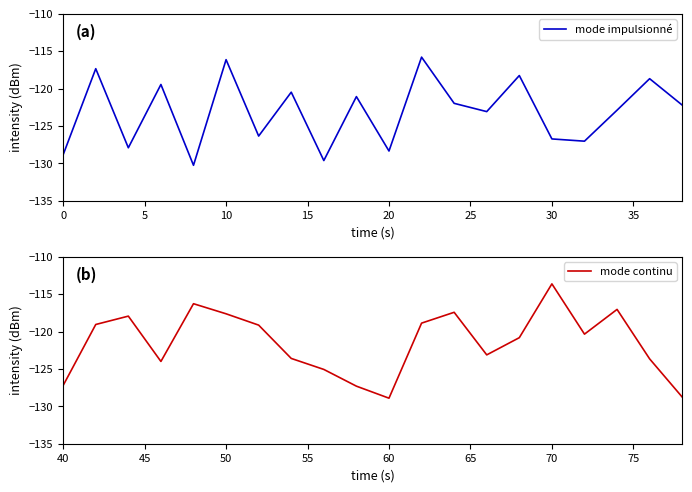

What is the maximum value for mode impulsionné?

-115.8